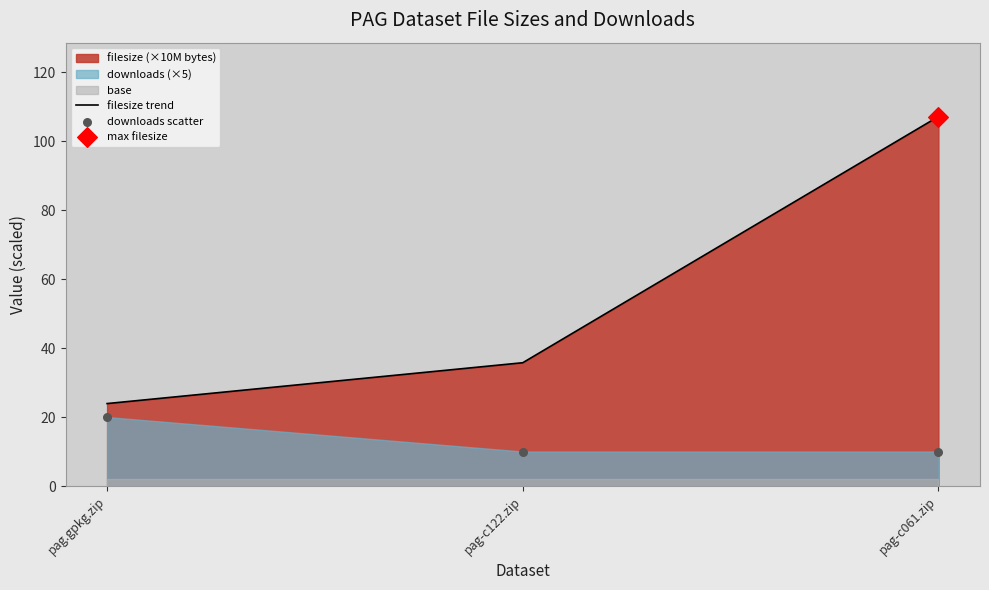

Which series reaches the maximum Y coordinate?

filesize trend